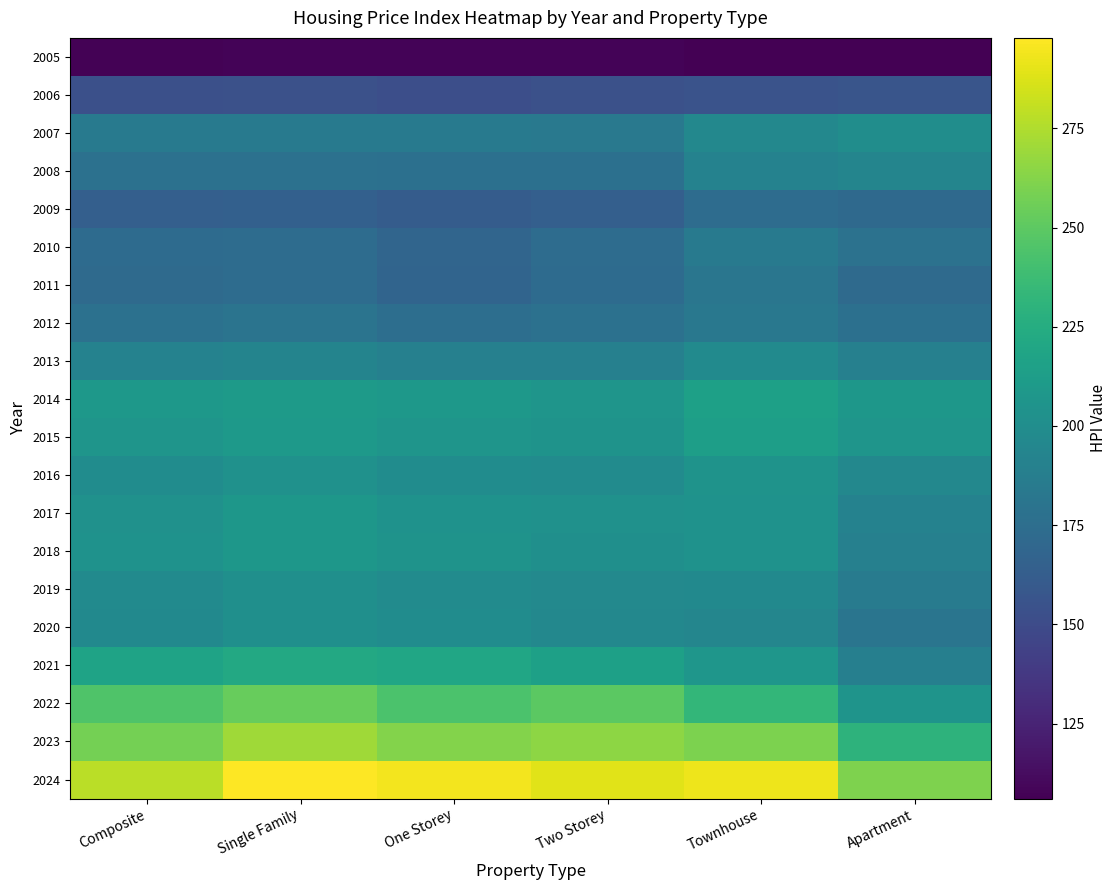

Which series changed the most between Composite and Apartment?

2022